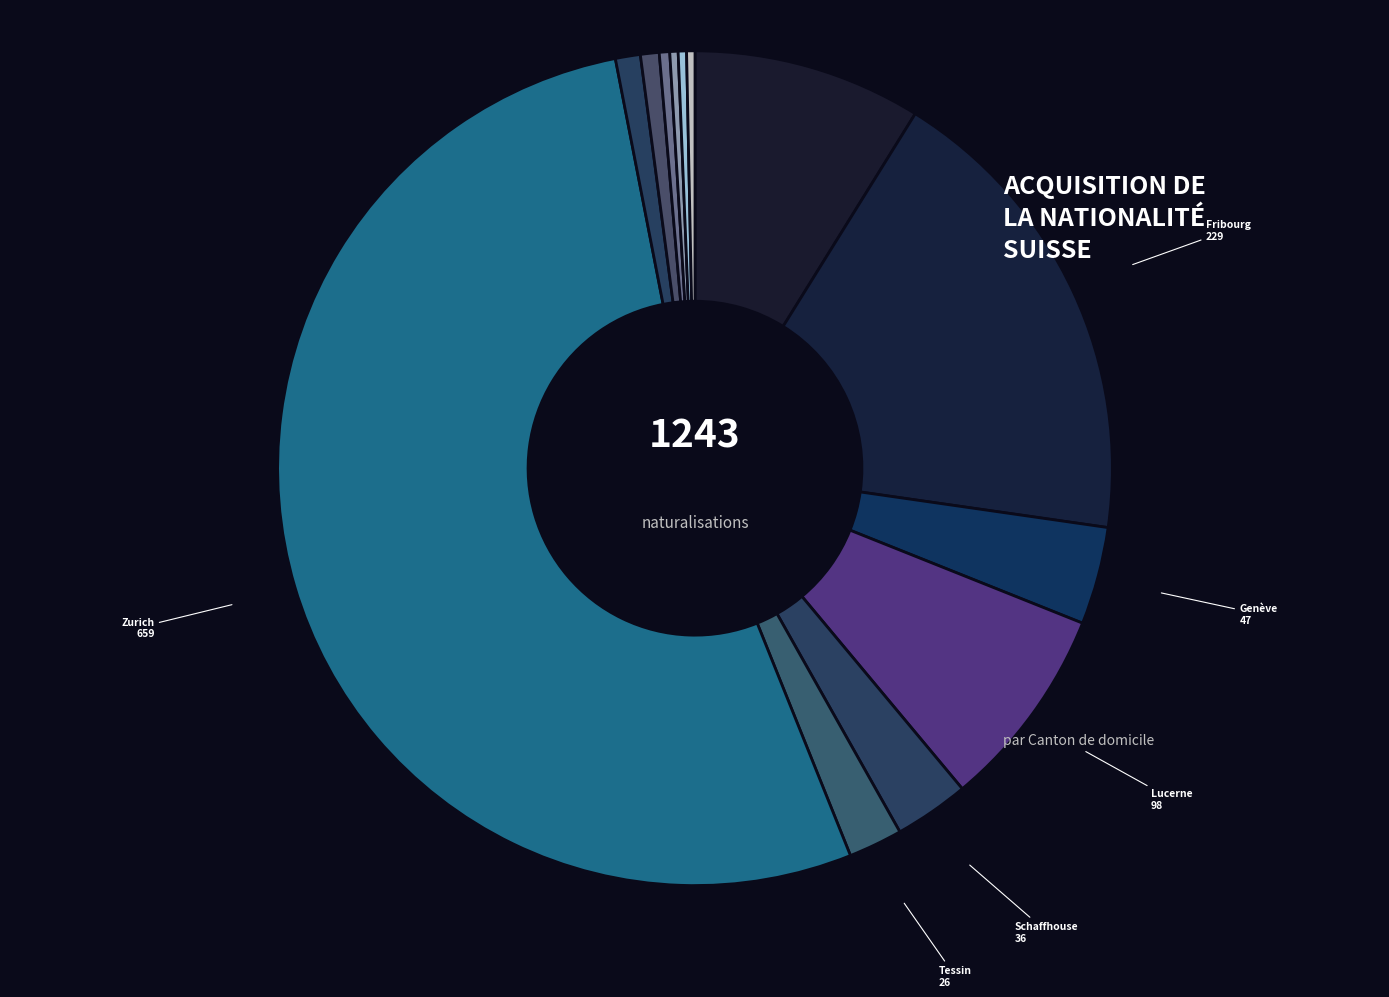

The Bâle-Ville slice represents 1% of the pie. True or false?

False